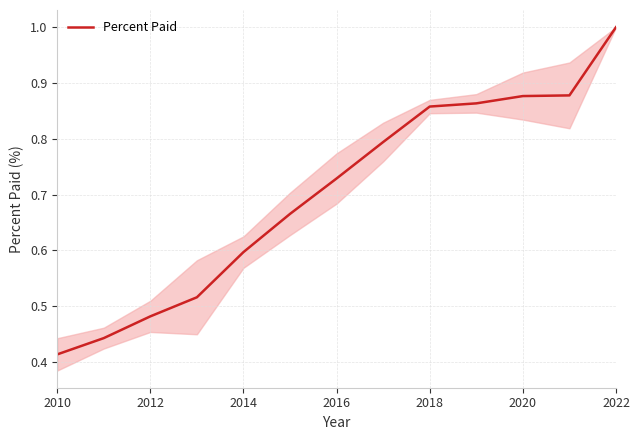

How many series are shown in this chart?

1